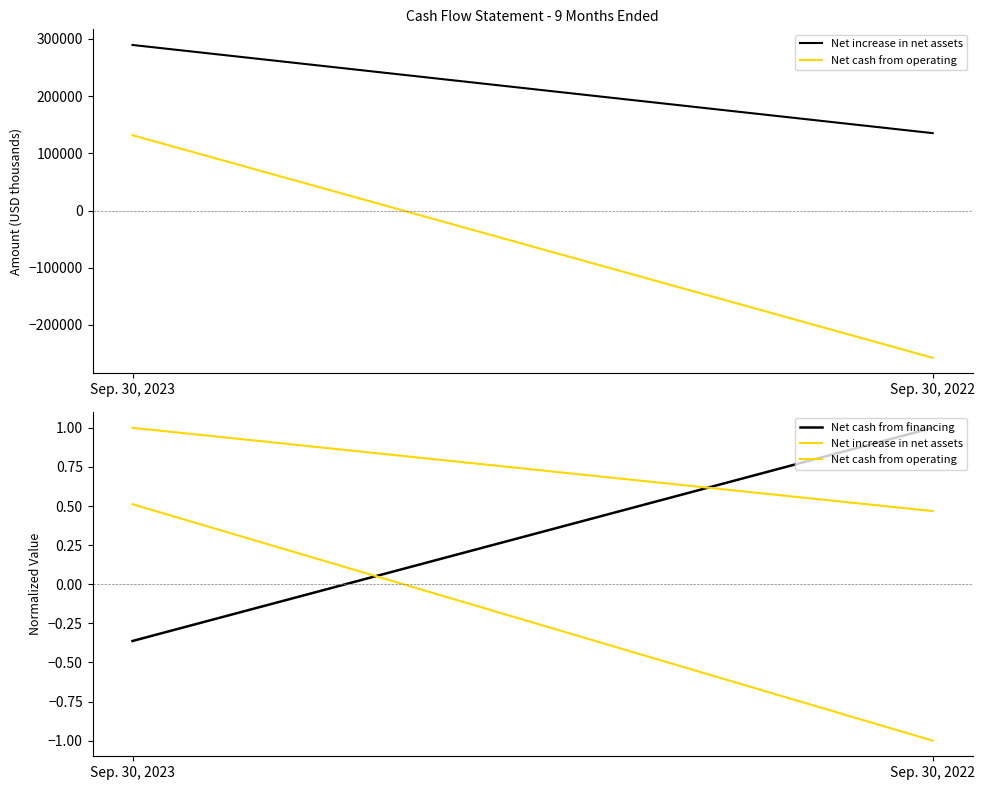

Is the value of Net cash from operating at Sep. 30, 2022 greater than the value of Net increase in net assets at Sep. 30, 2023?

No